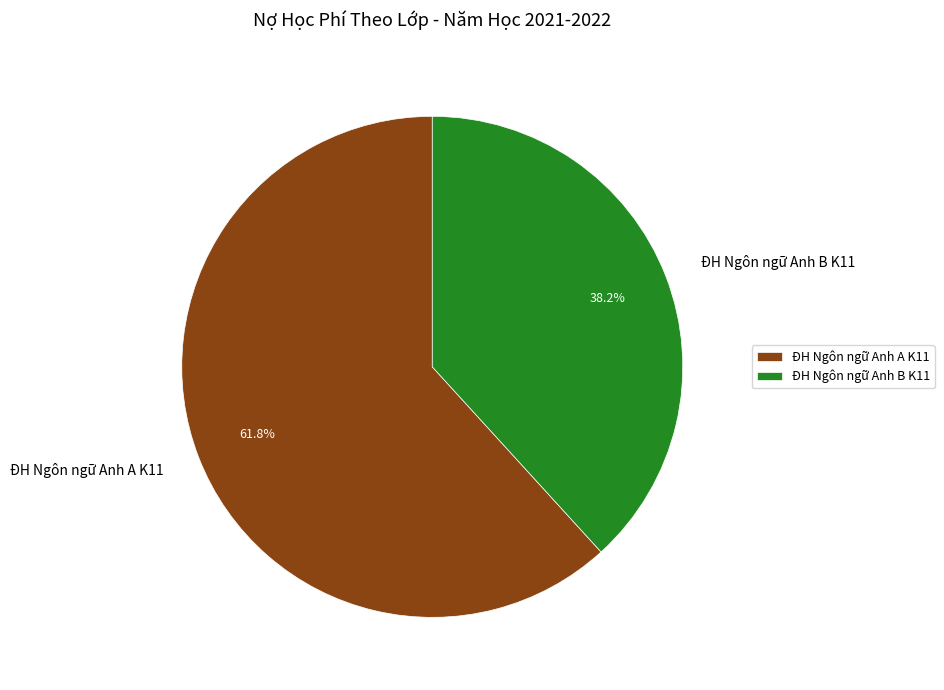

To the nearest percent, what is the difference between the largest and smallest slice percentages?

24%